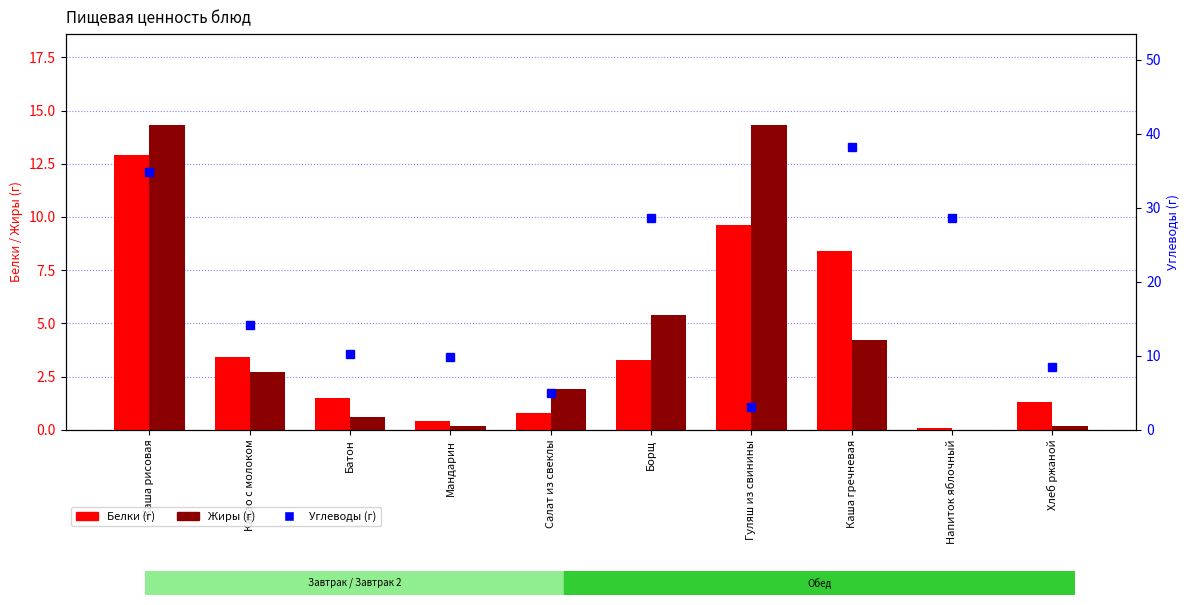

What is the label of the 5th bar from the right?

Борщ